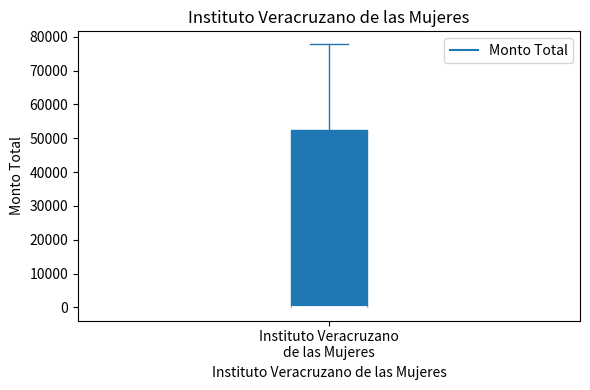

Transcribe this box plot: give where the median line is, the range the box spans, and where the two whiskers end, as read against the y-axis. The values are not printed on the chart, so give them approximately, as read against the axis.

median 0 (drawn on the box's lower edge), box 0 to 52000, whiskers 0 to 78000